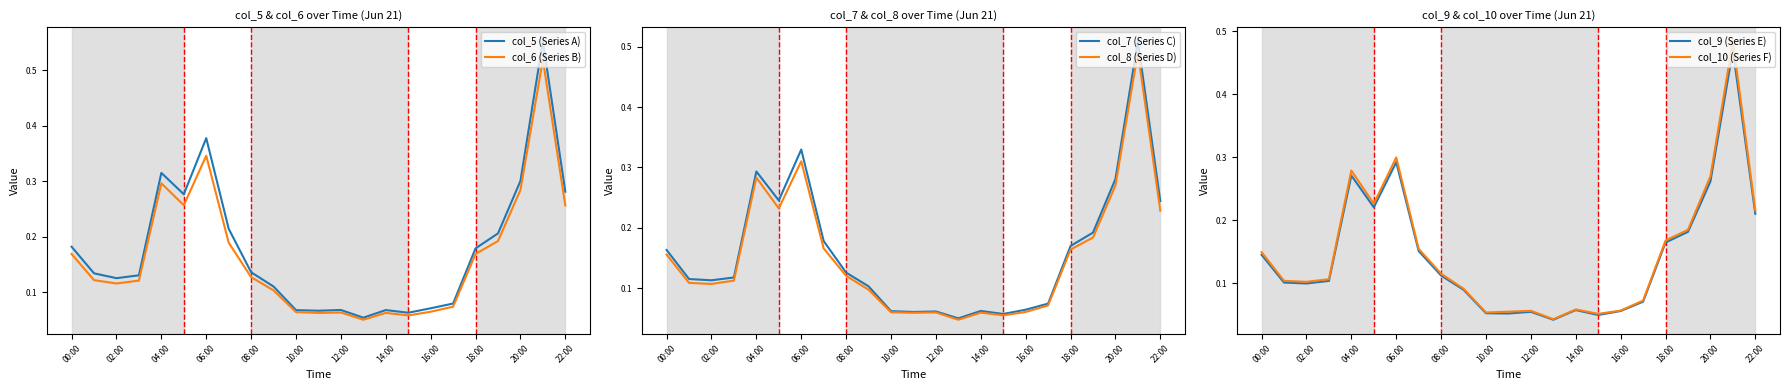

What are all the series names shown in the legend?

col_5 (Series A), col_6 (Series B), col_7 (Series C), col_8 (Series D), col_9 (Series E), col_10 (Series F)